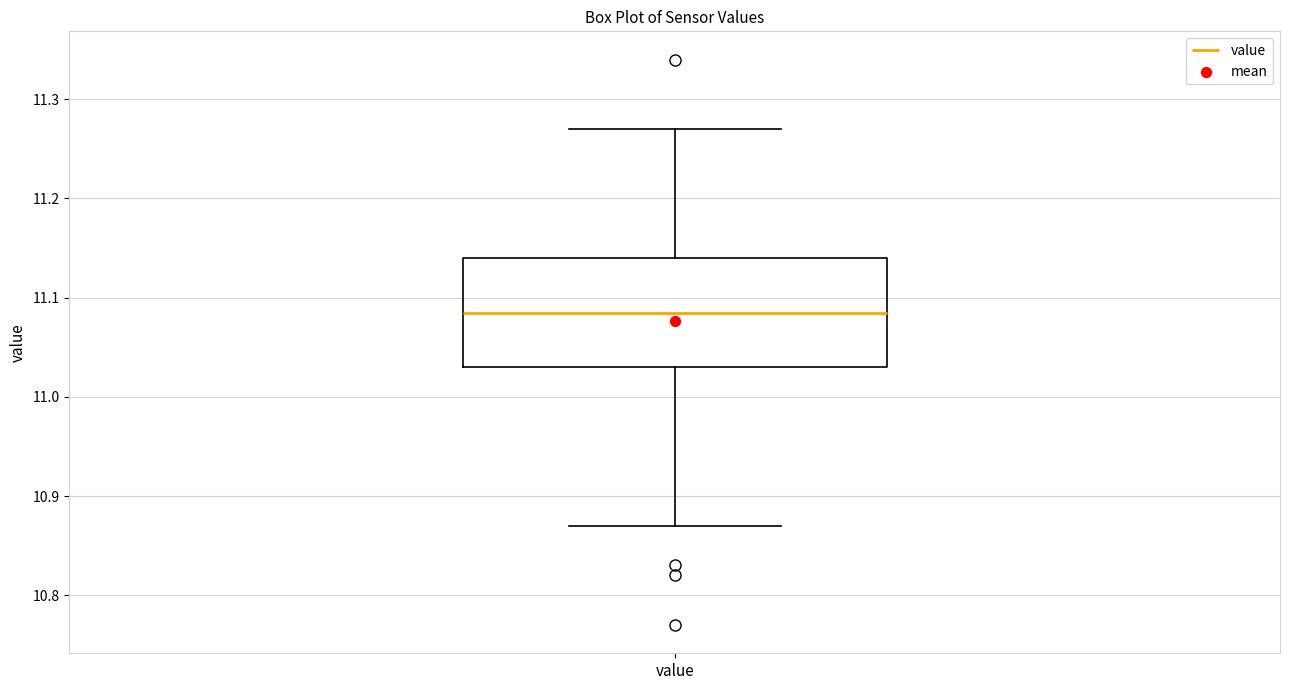

Where does the upper whisker of the box for value end on the y-axis? The values are not printed on the chart, so give them approximately, as read against the axis.

11.27